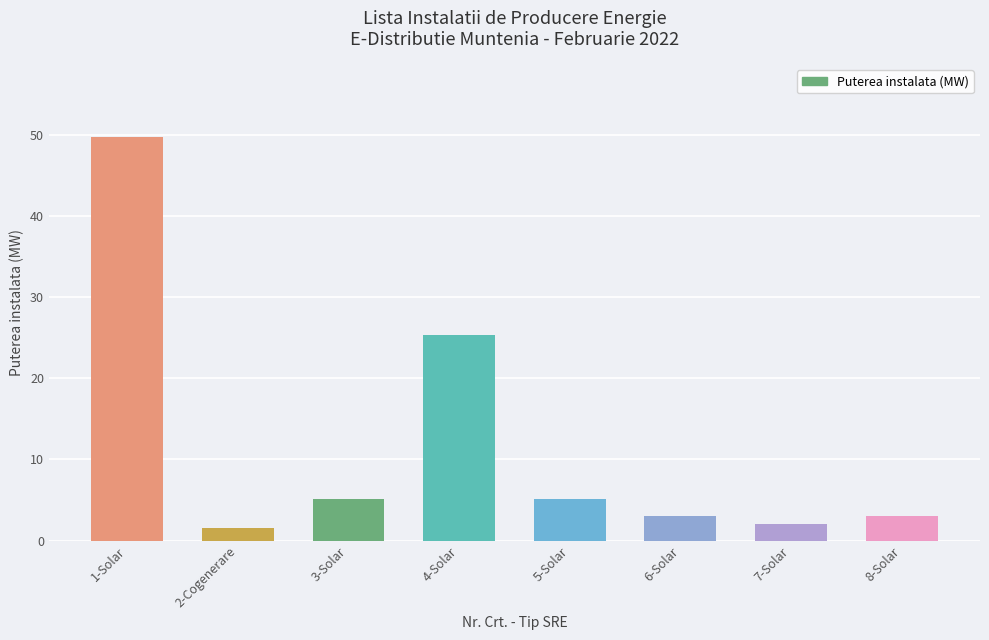

The chart shows a value of 49.8 at 1-Solar. True or false?

True